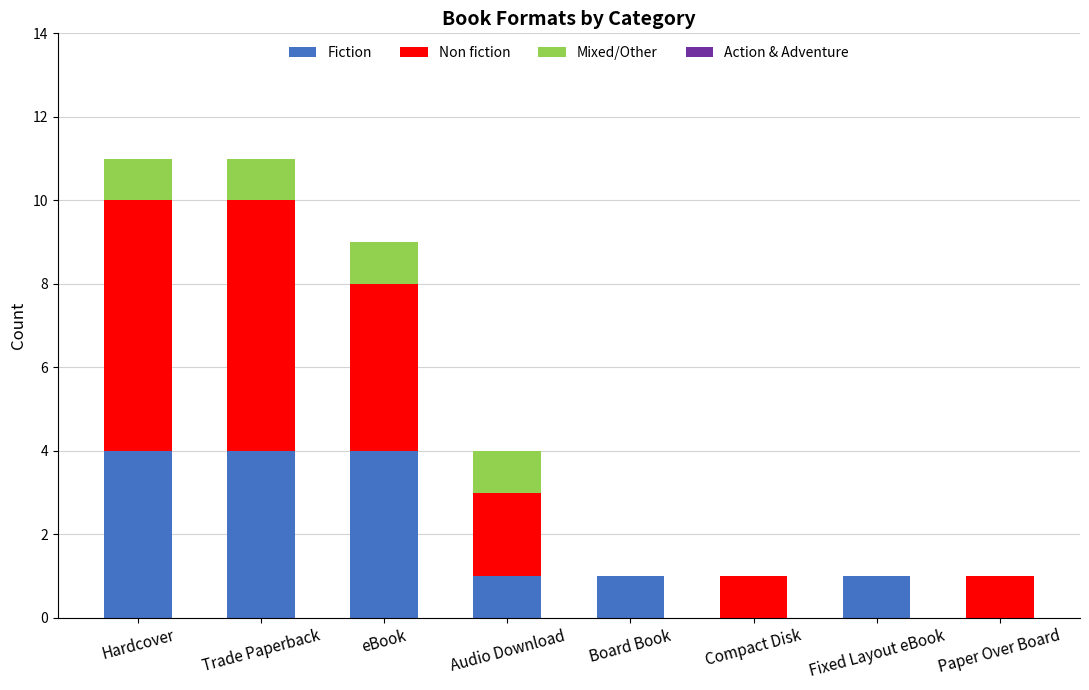

What is the highest value of the Fiction series?

4